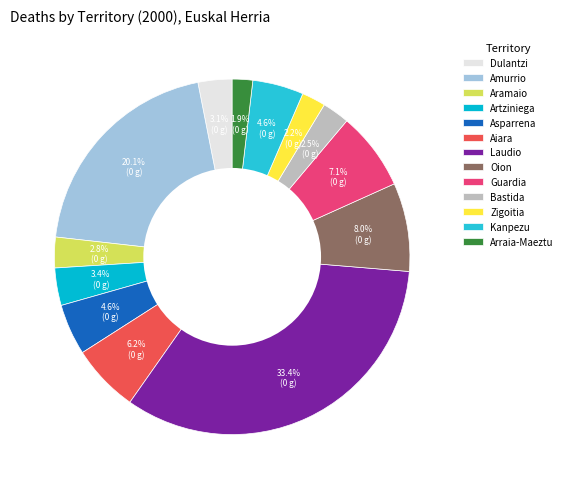

Approximately how many times larger is the value at Bastida compared to Oion?

0.3